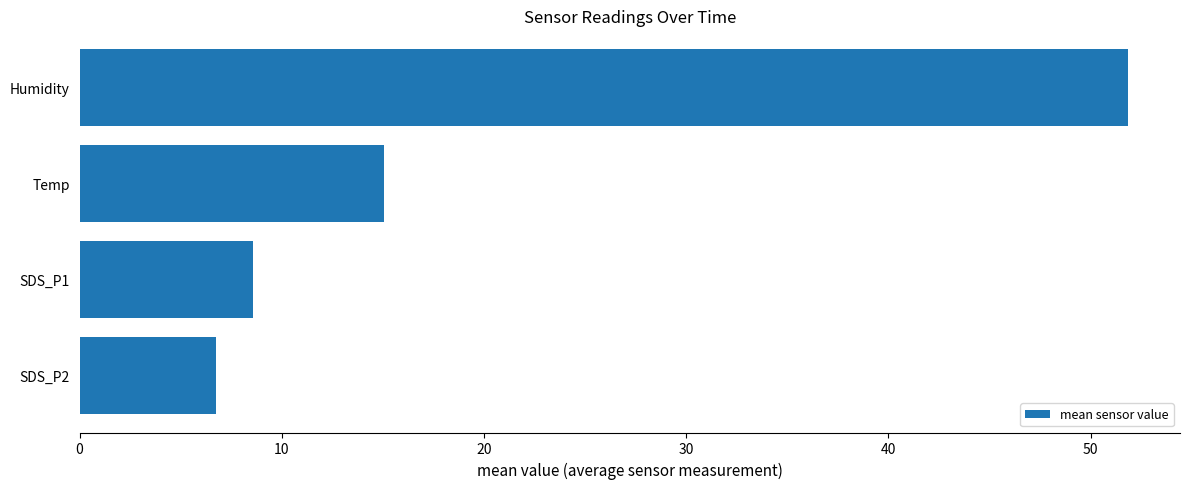

What is the change in value from Temp to SDS_P1?

-6.5